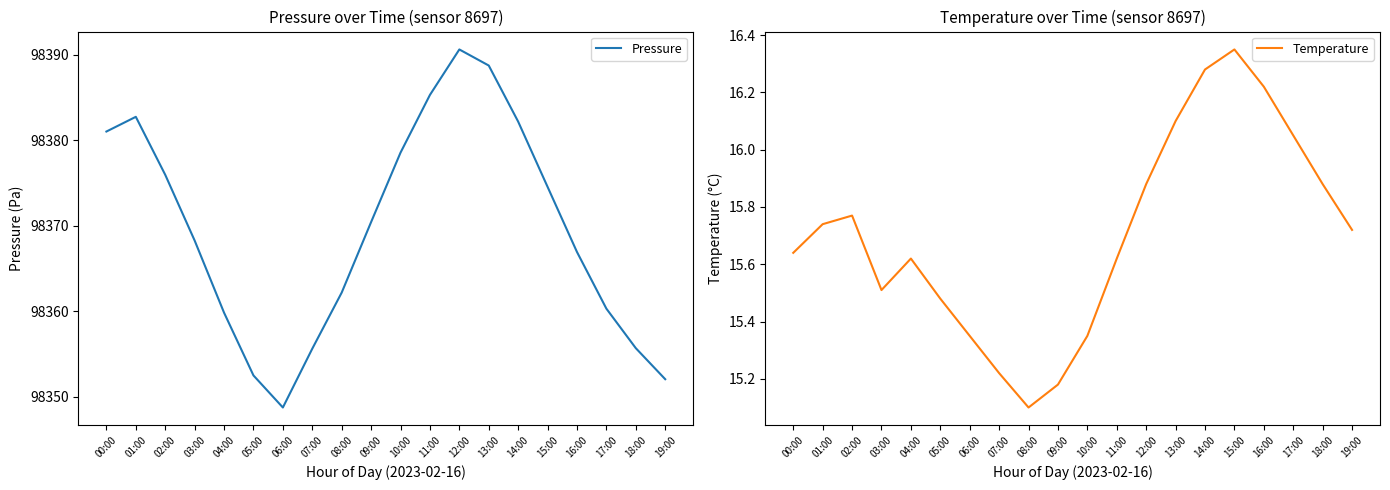

Is this an area chart (filled region under the line)?

No